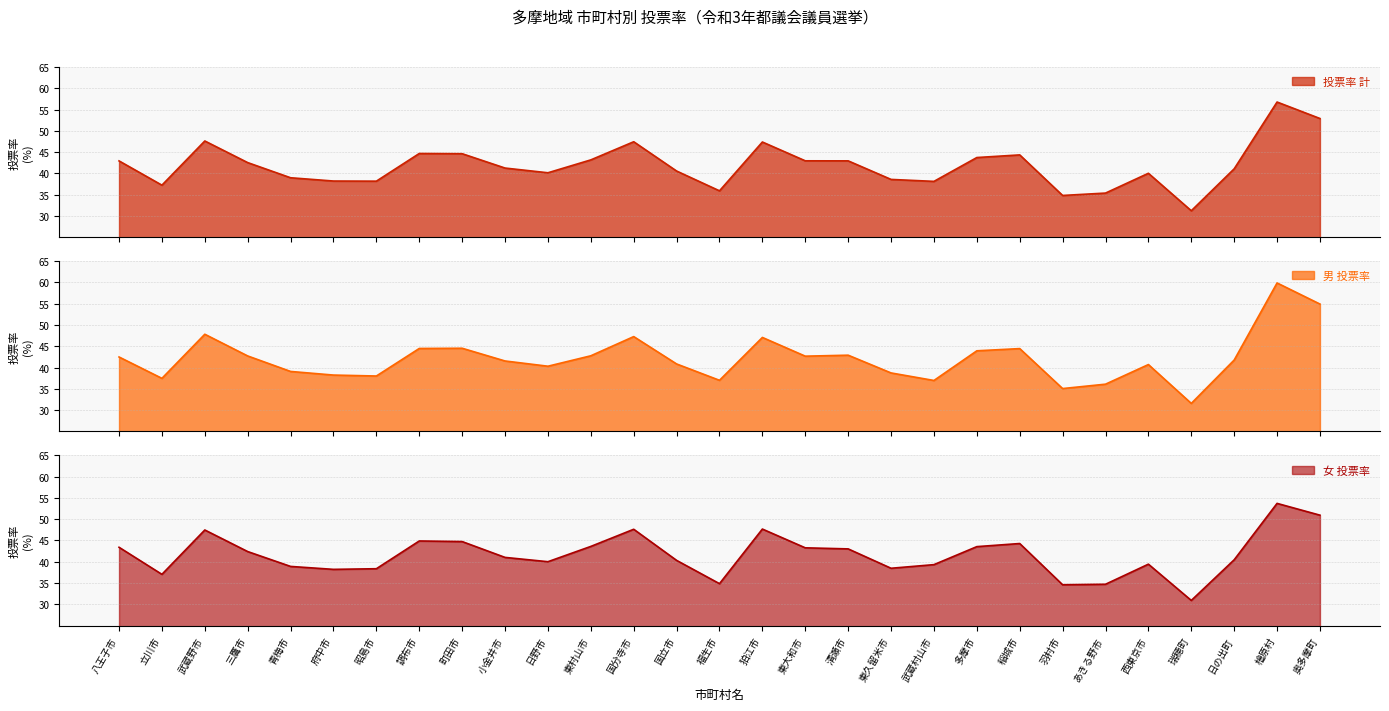

At how many categories does at least one series exceed 34?

28